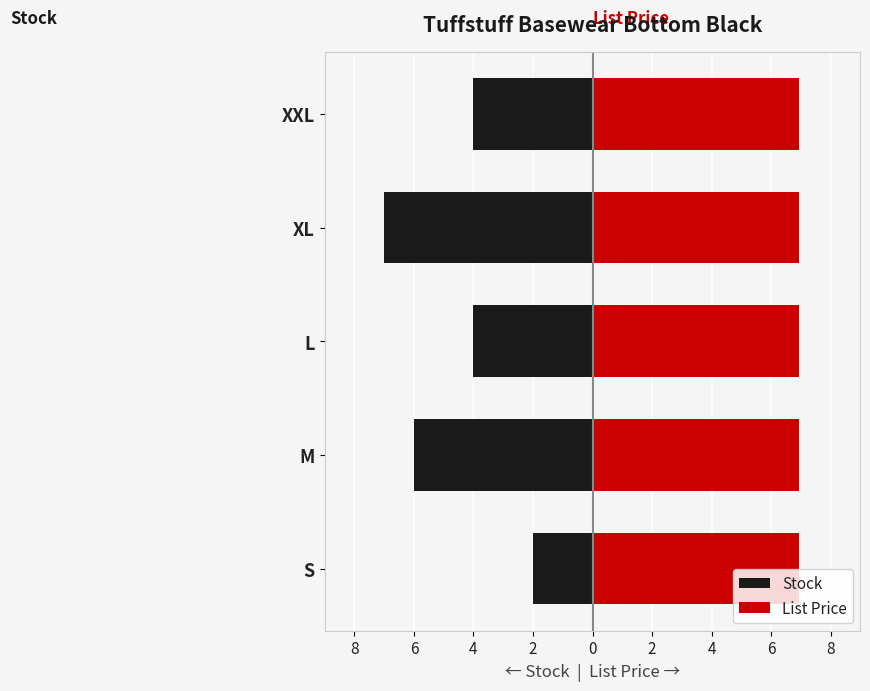

Count the Stock values in the range -6 to -4.

3